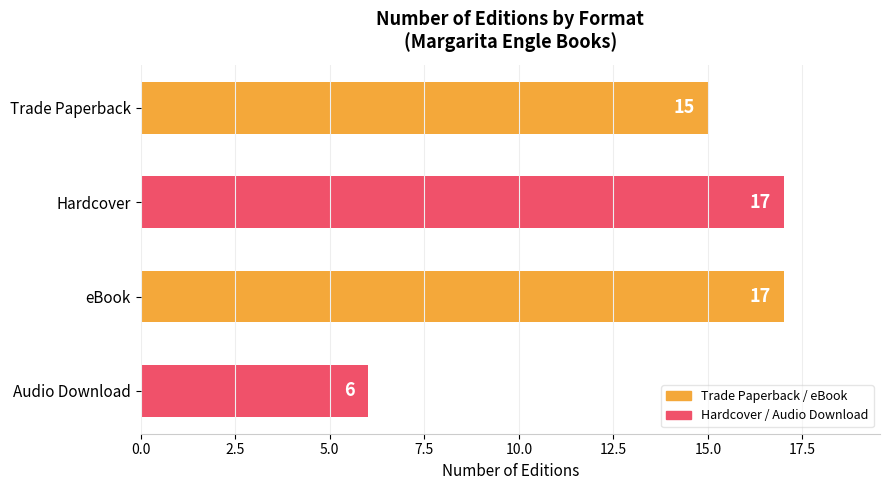

Does the chart contain stacked bars?

No